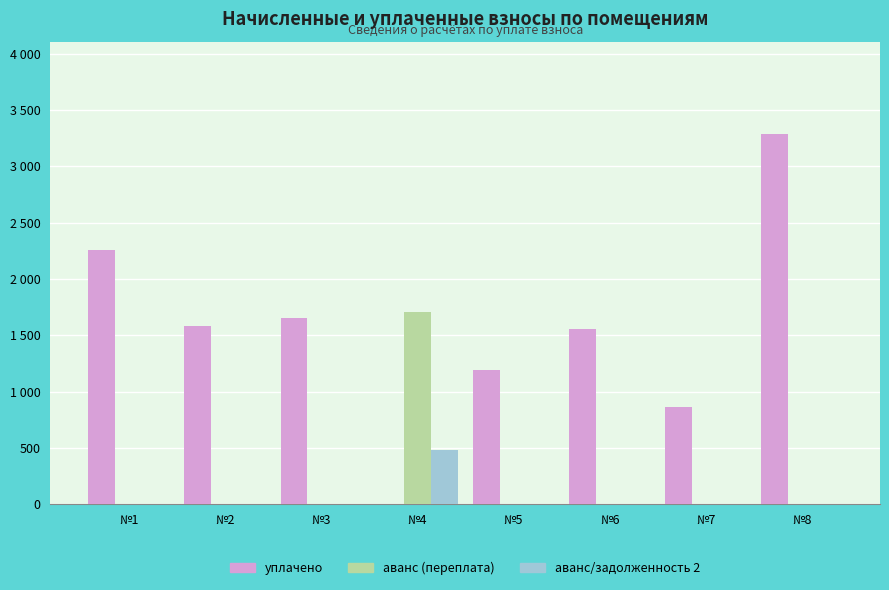

What are all the series names shown in the legend?

уплачено, аванс (переплата), аванс/задолженность 2